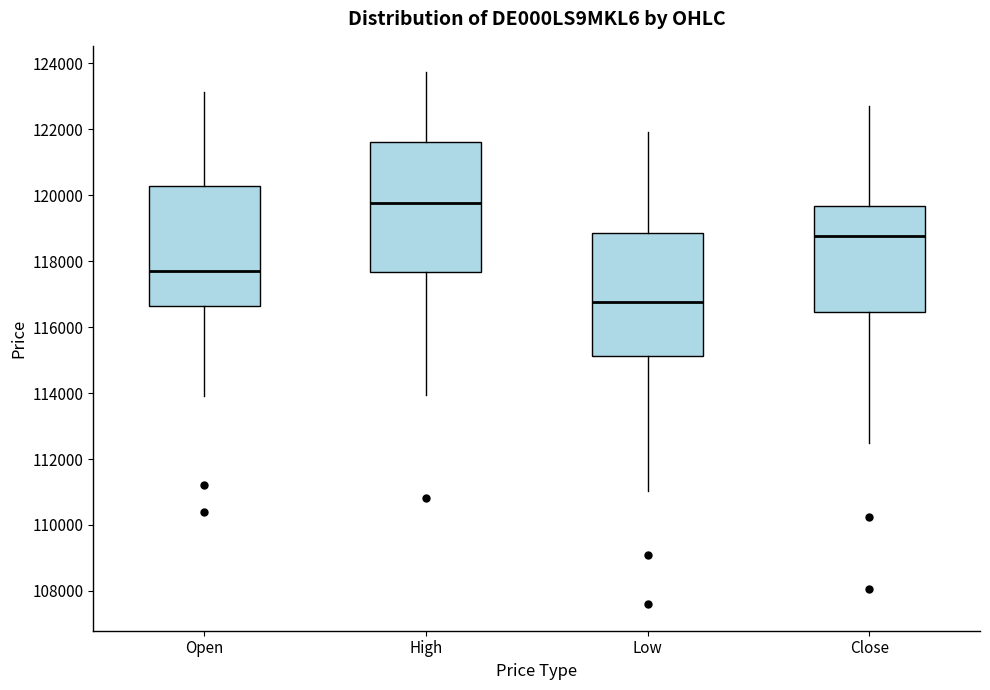

Which box has the lowest median line?

Low